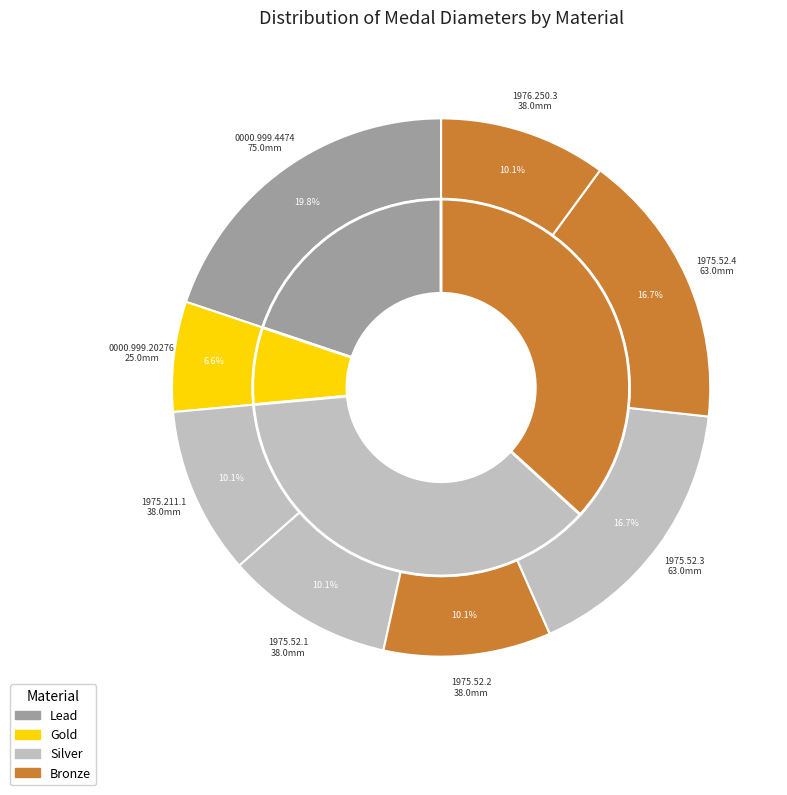

Count the number of slices in the pie.

8